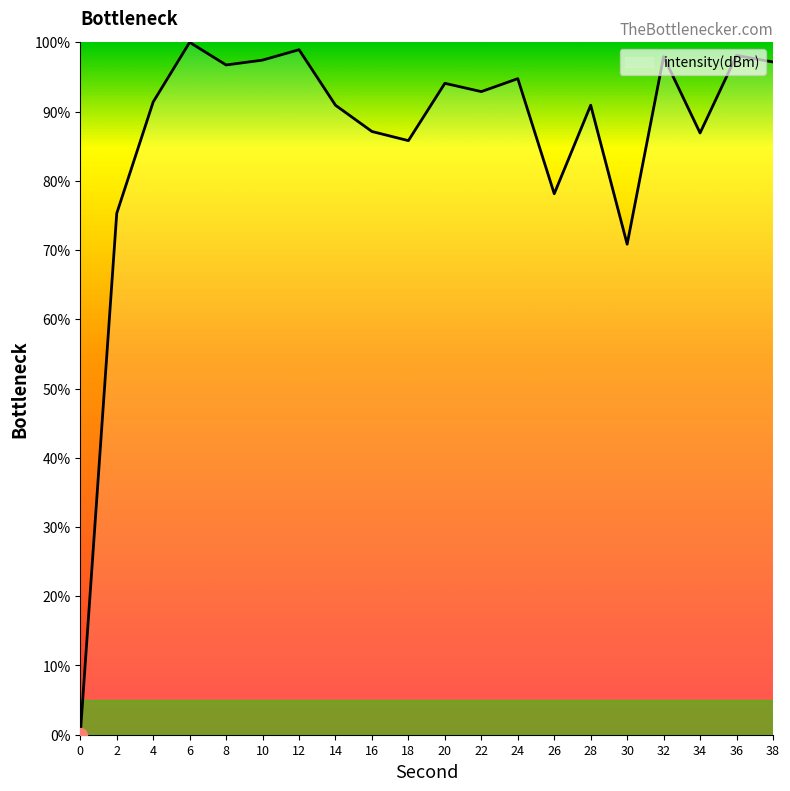

Read the value at 6.

100.0